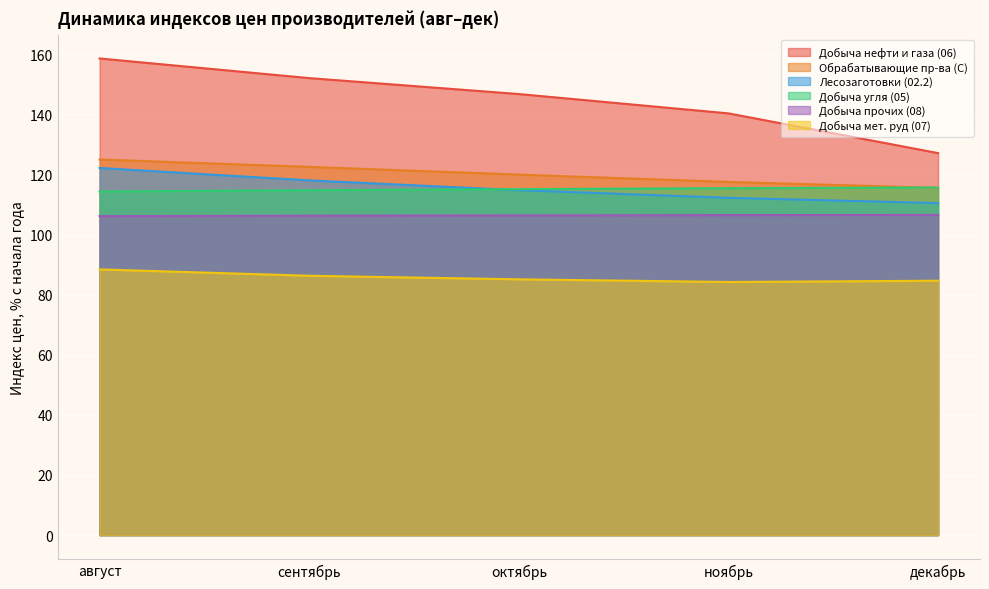

True or false: Добыча мет. руд (07) and Лесозаготовки (02.2) cross at least once.

False